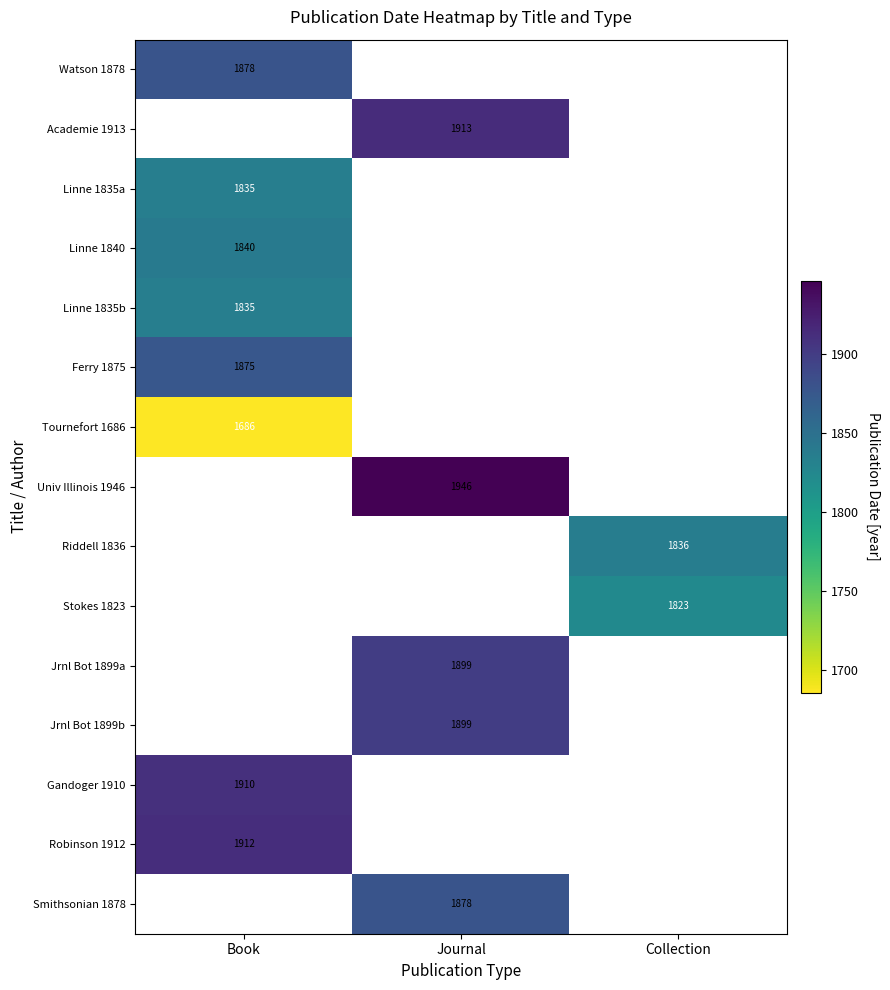

Count the number of data series in this chart.

15